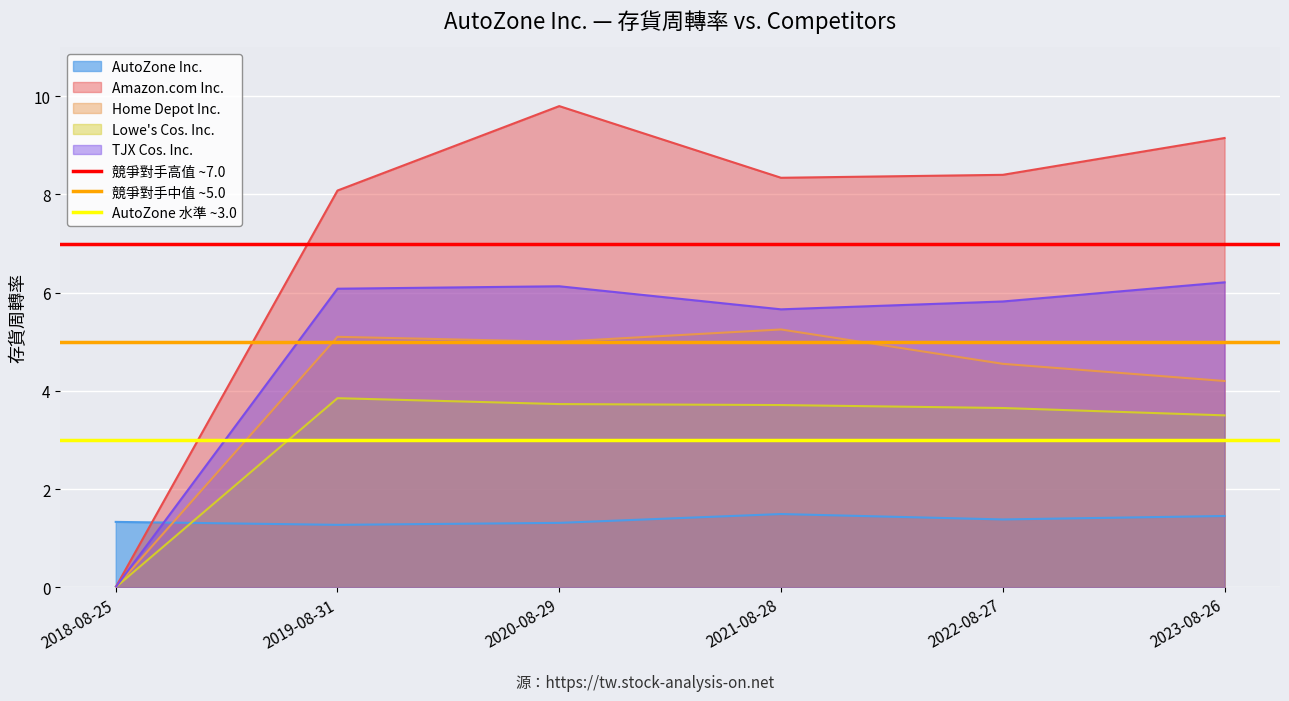

The AutoZone Inc. series shows 2.0 at 2021-08-28. True or false?

False